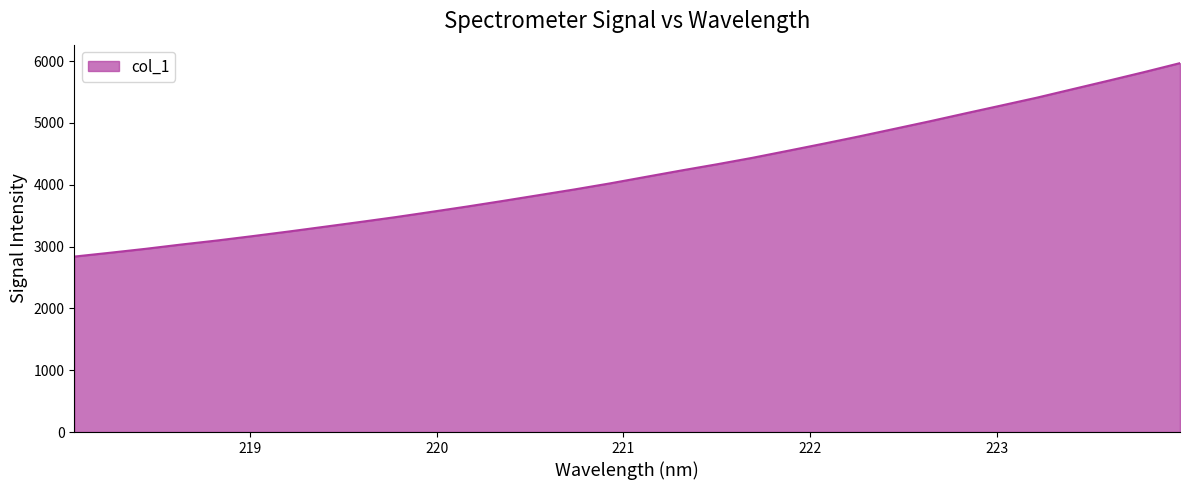

What is the sum of all values?

134091.7